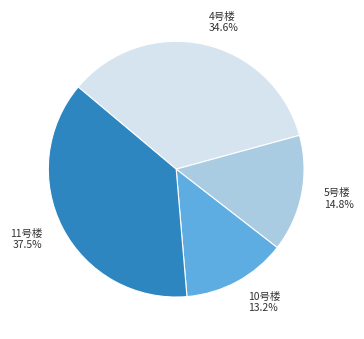

How many segments does this pie chart have?

4